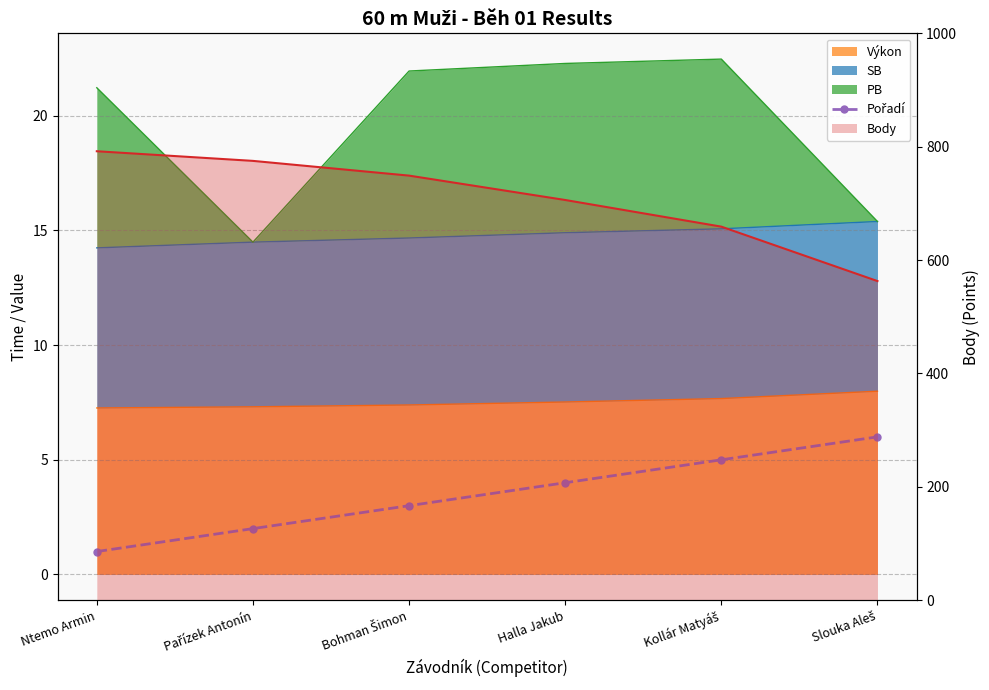

Which category has the lowest value across all series?

Ntemo Armin